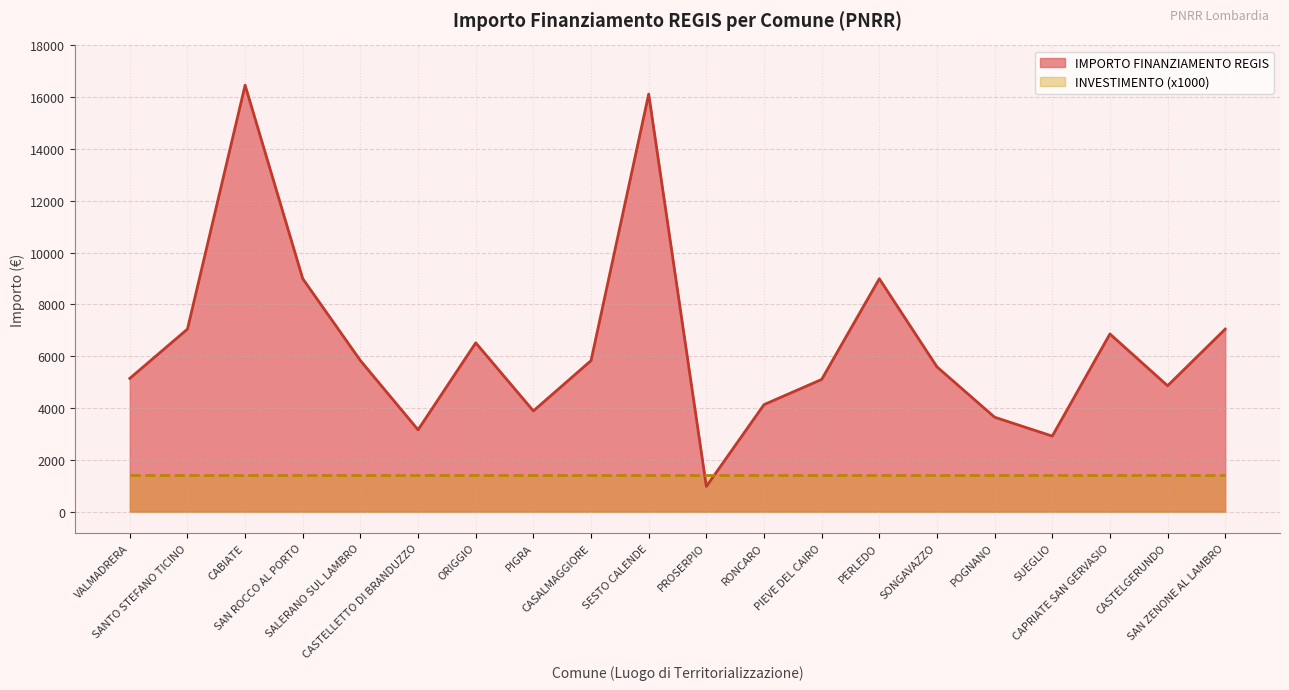

What is the difference between the maximum and second lowest values?

13548